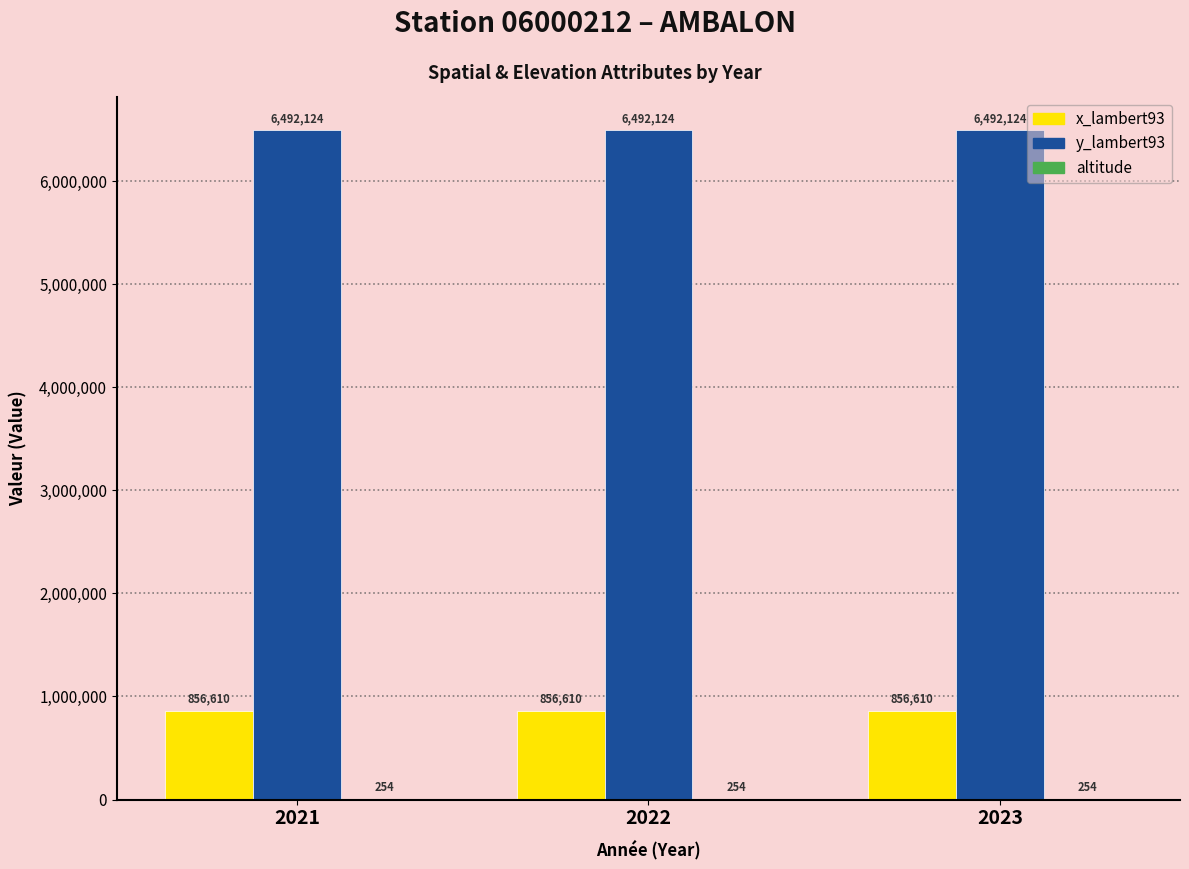

What is the greatest value displayed?

6492124